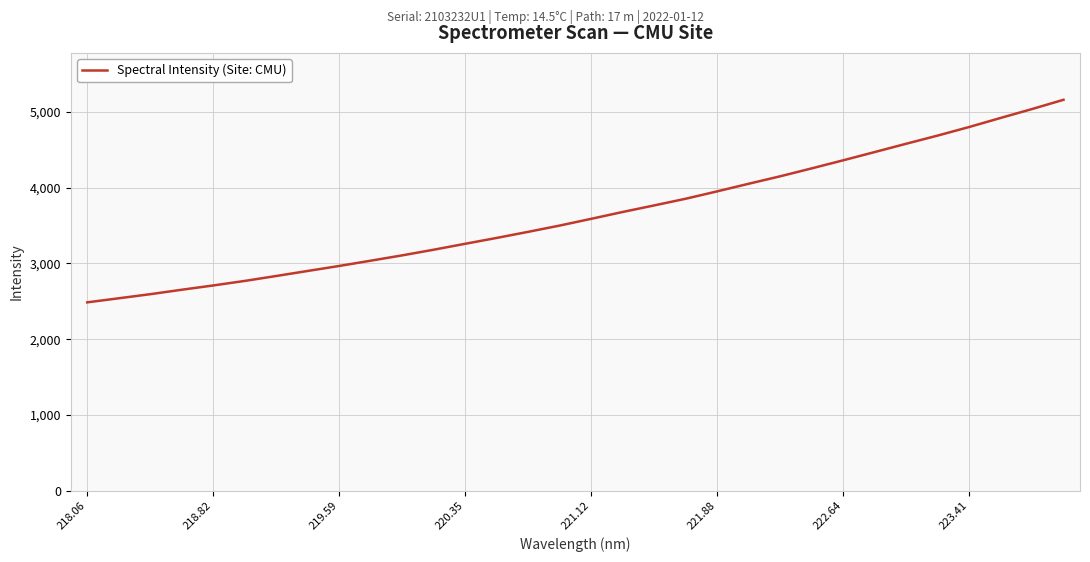

What is the greatest value displayed?

5160.9